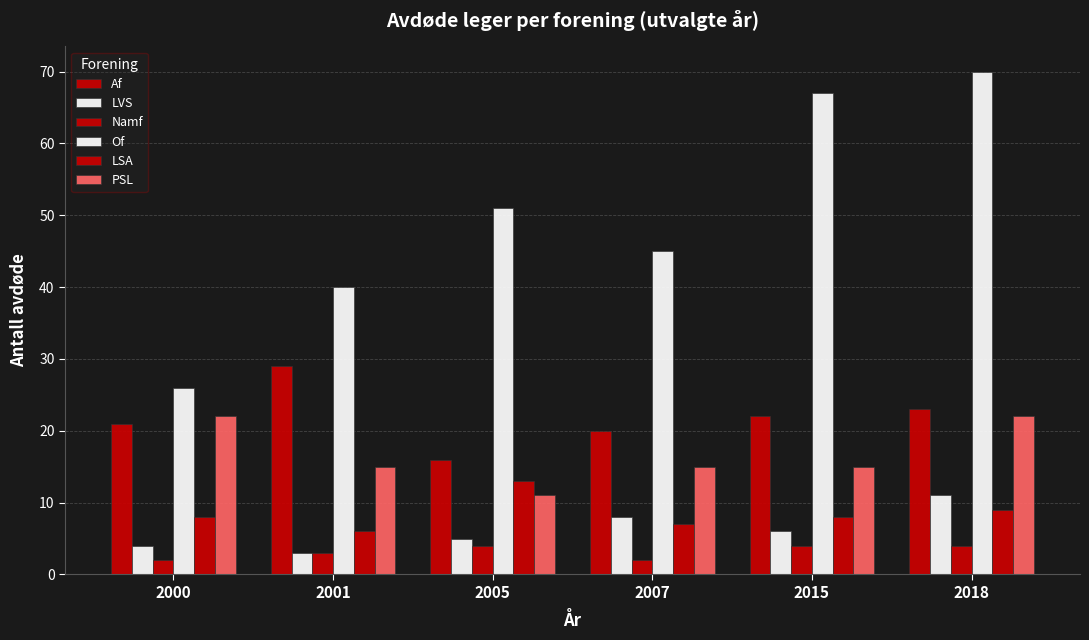

How many Namf values are between 2 and 4?

6